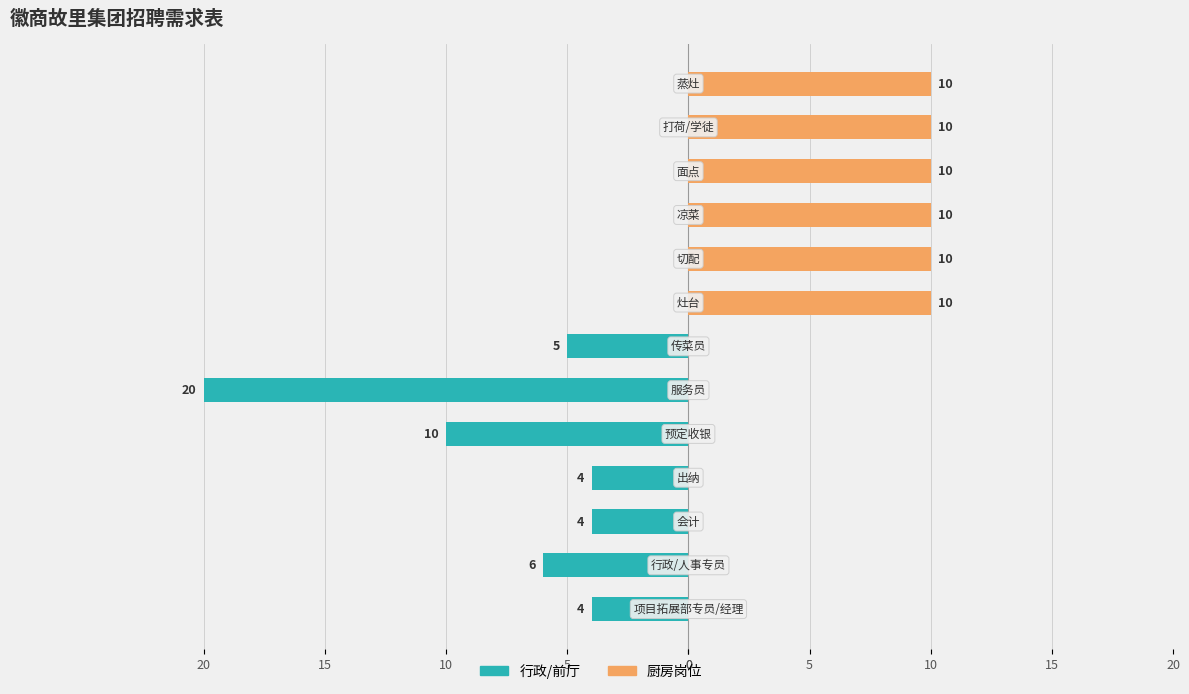

Between 0 and 20, which series saw the biggest shift?

行政/前厅